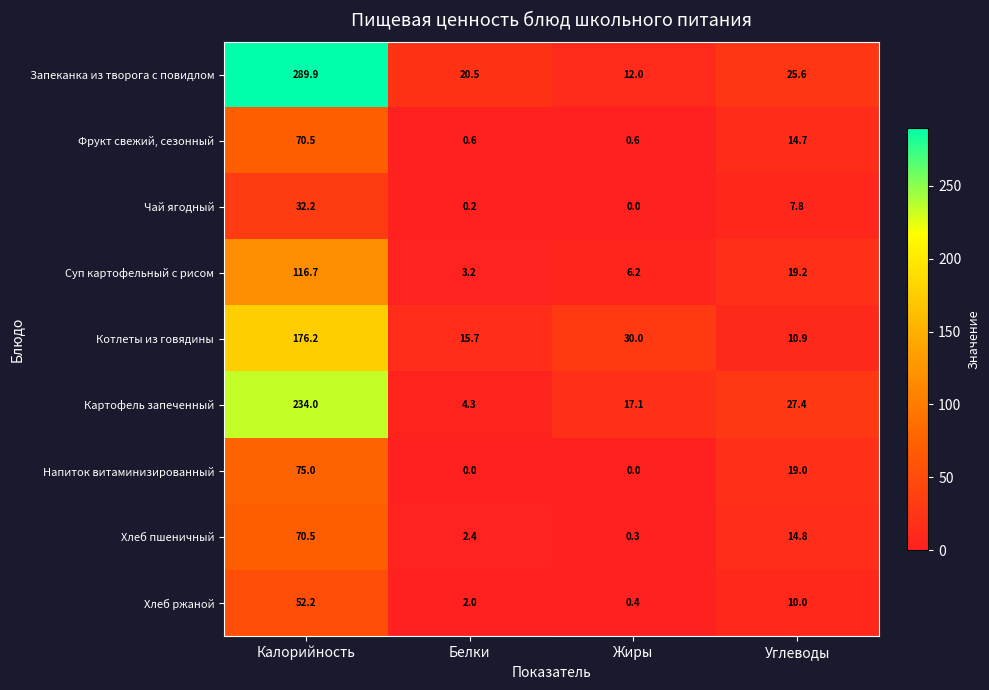

What is the sum of the Фрукт свежий, сезонный values at Углеводы and Жиры?

15.3